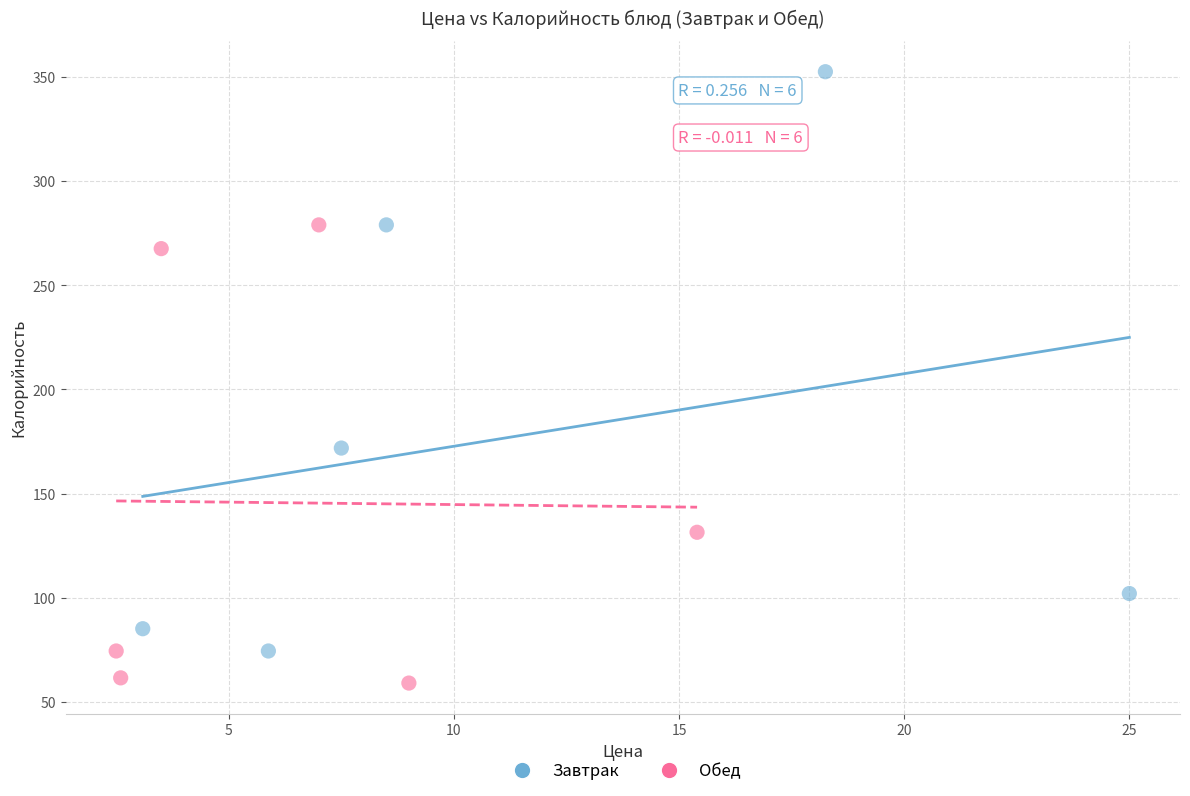

What are all the series names shown in the legend?

Завтрак, Обед